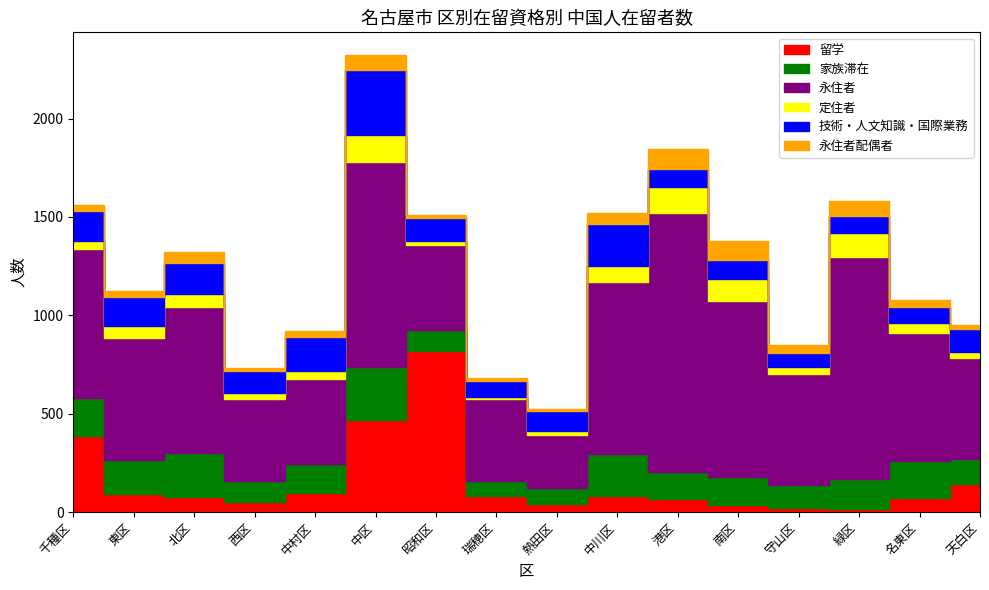

What is the value of the 家族滞在 point at the 5th from the left?

144